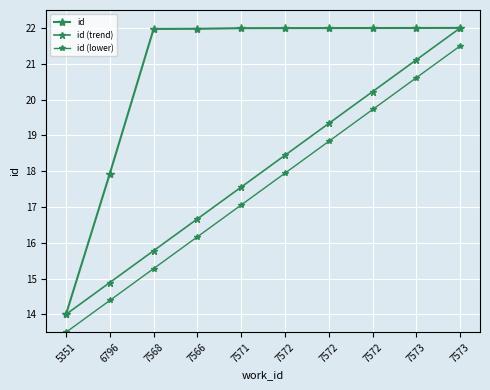

Reading left to right, transcribe all the data shown in this chart.

id: 5351=14.0	6796=17.9	7568=22.0	7566=22.0	7571=22.0	7572=22.0	7572=22.0	7572=22.0	7573=22.0	7573=22.0
id (trend): 5351=14.0	6796=14.9	7568=15.8	7566=16.7	7571=17.6	7572=18.4	7572=19.3	7572=20.2	7573=21.1	7573=22.0
id (lower): 5351=13.5	6796=14.4	7568=15.3	7566=16.2	7571=17.1	7572=17.9	7572=18.8	7572=19.7	7573=20.6	7573=21.5